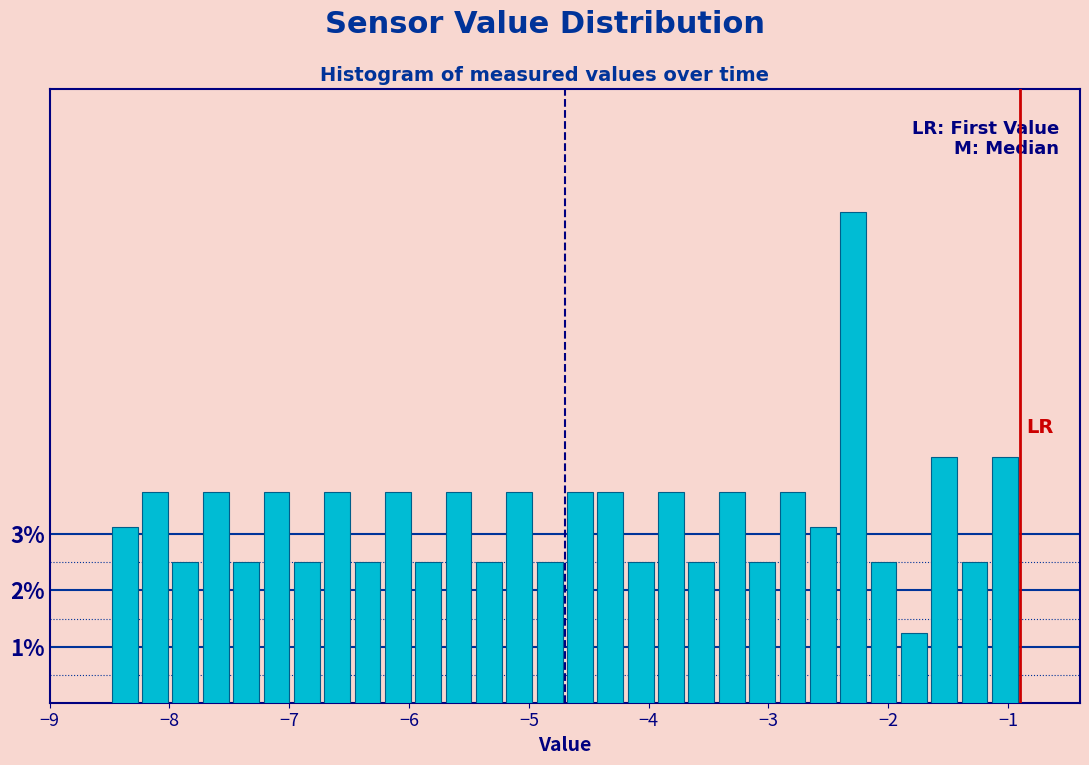

Read against the x-axis, roughly where is the centre of the tallest bar?

-2.3